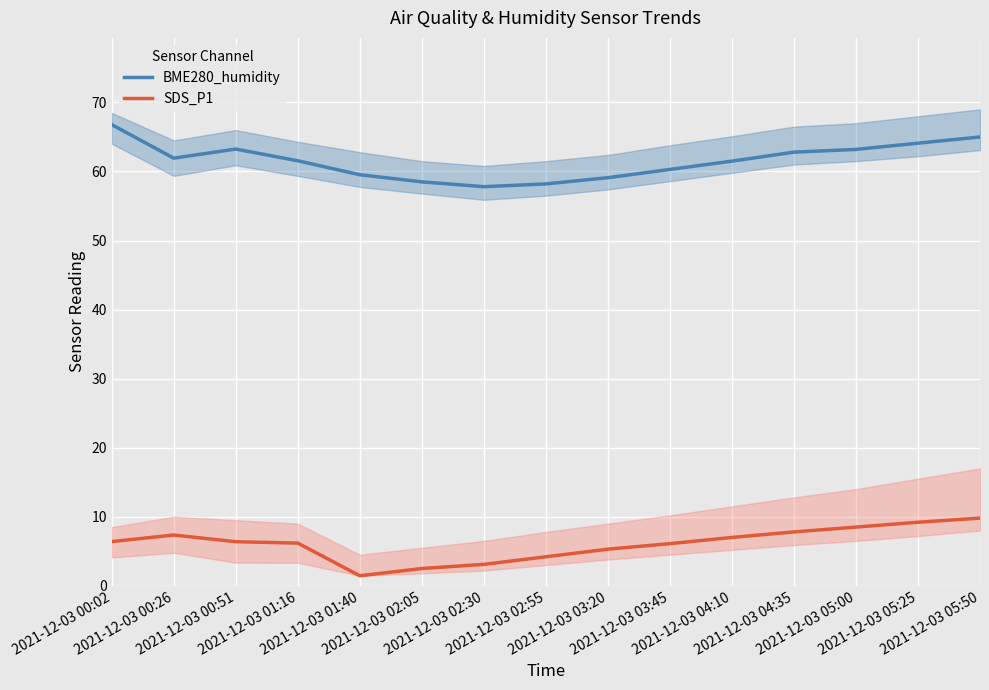

At which label is BME280_humidity closest to 62?

2021-12-03 00:26